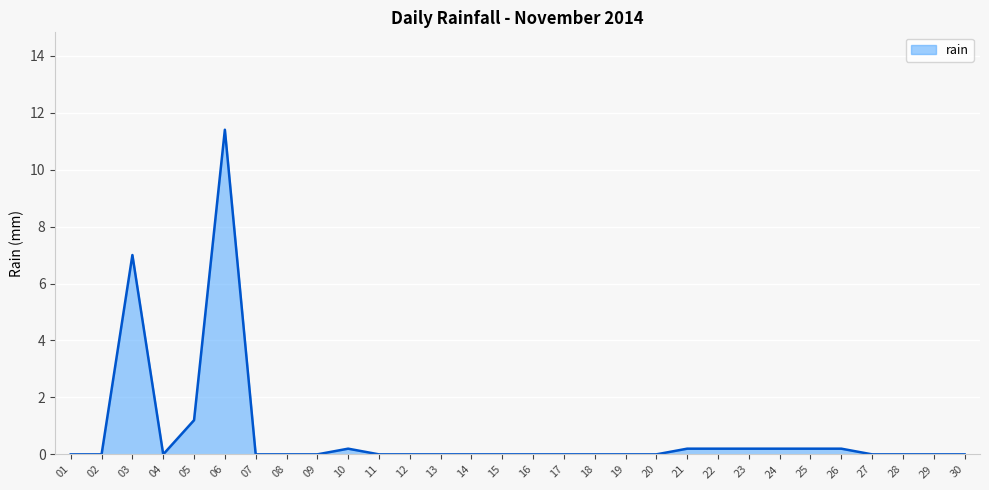

Which category has the highest value across all series?

06